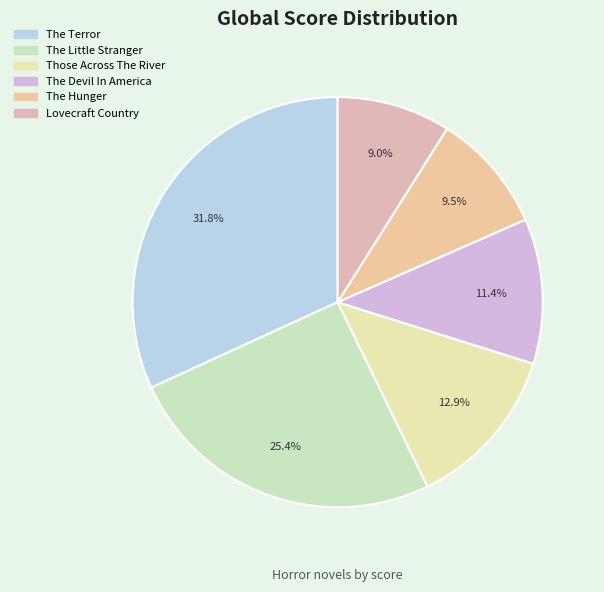

Is the sum of The Devil In America and Lovecraft Country greater than half?

No